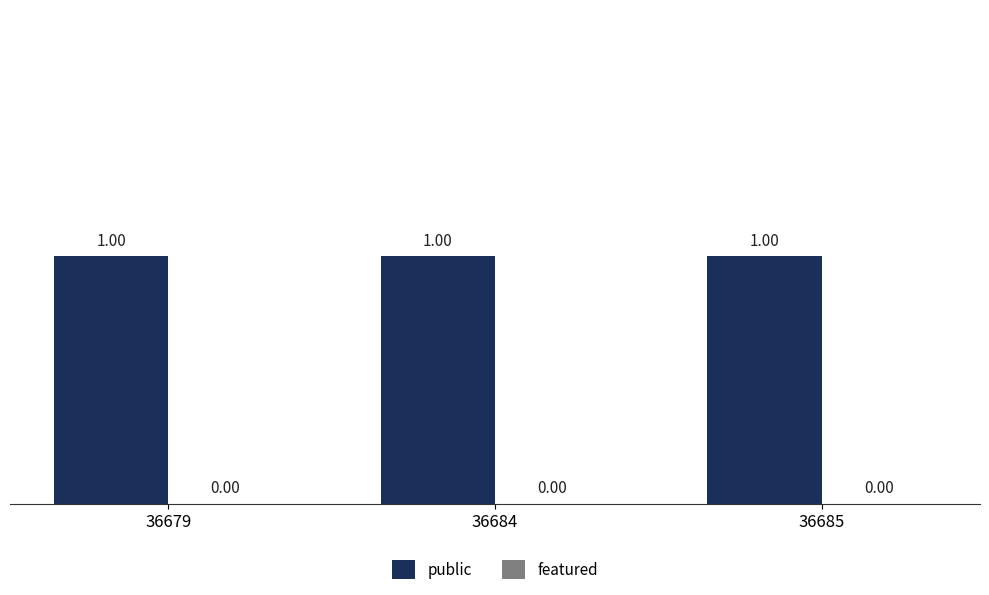

How many bars are there in total?

6